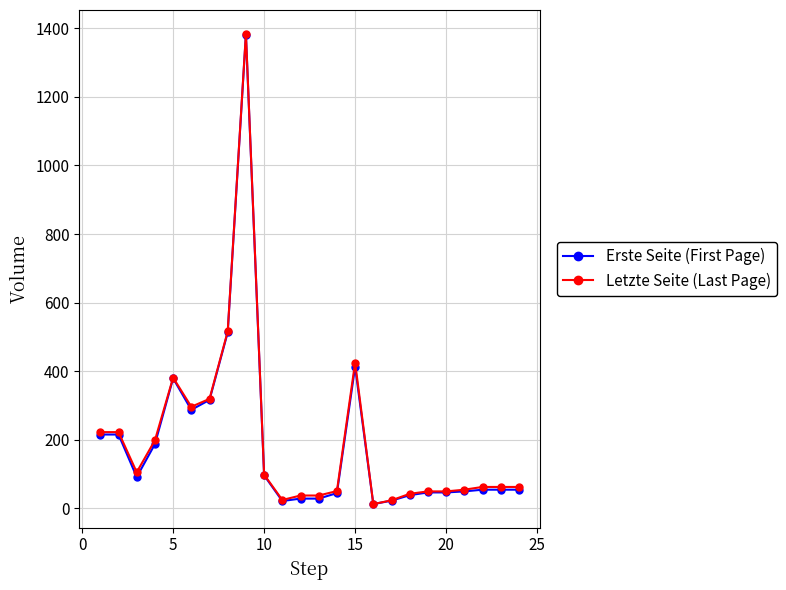

Which series has the largest range (max minus min)?

Letzte Seite (Last Page)